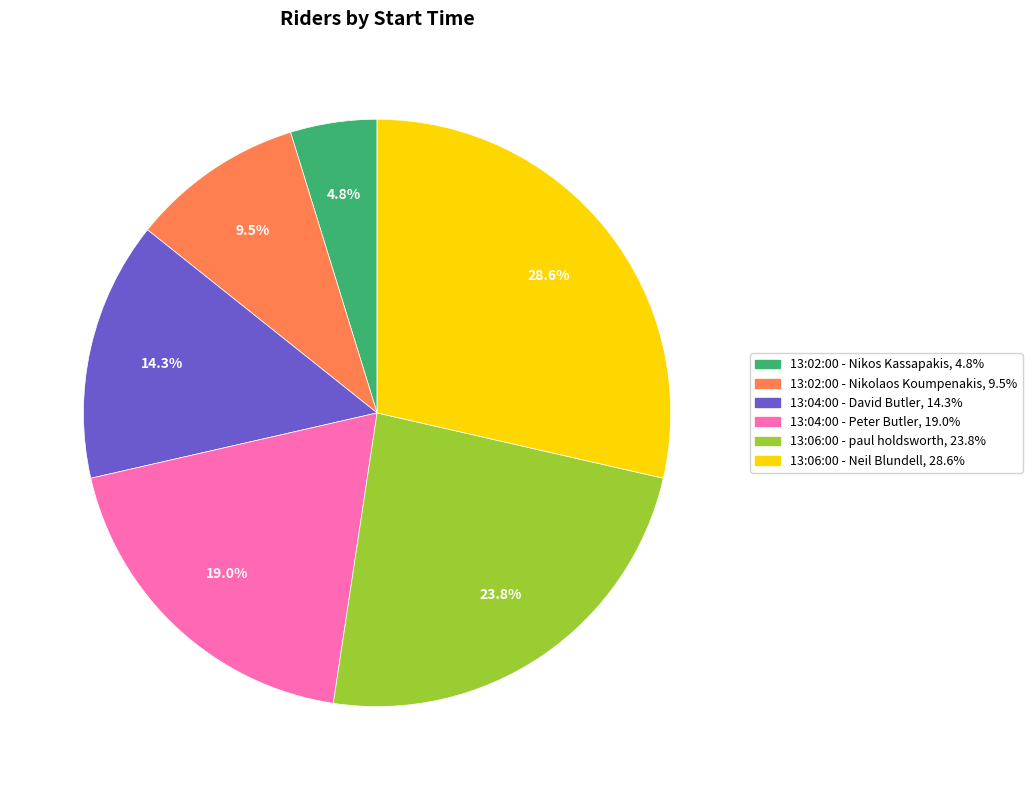

Combined, what portion of the pie is 13:06:00 - paul holdsworth and 13:04:00 - David Butler?

38.1%